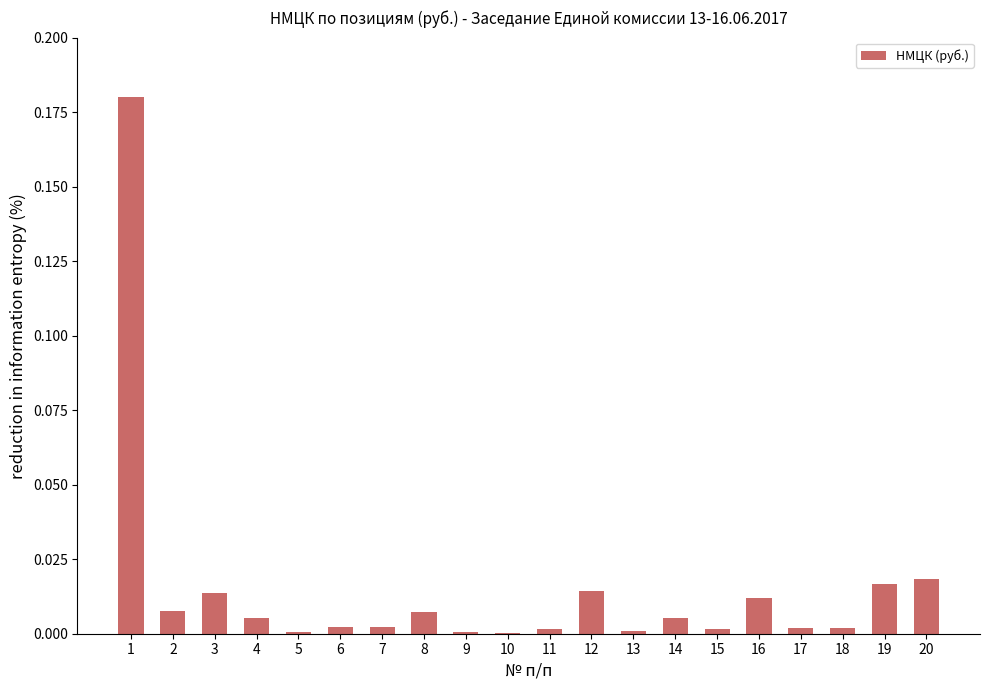

Which has a higher value, 3 or 2?

3